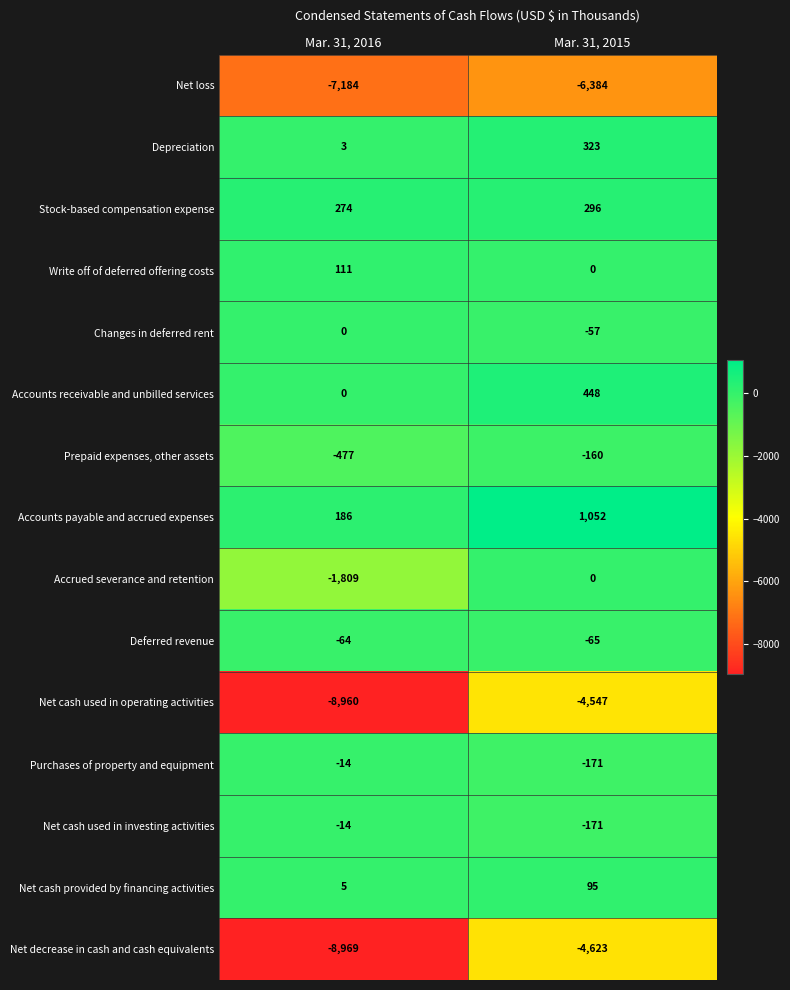

List the labels in order of Changes in deferred rent value, smallest first.

Mar. 31, 2015, Mar. 31, 2016